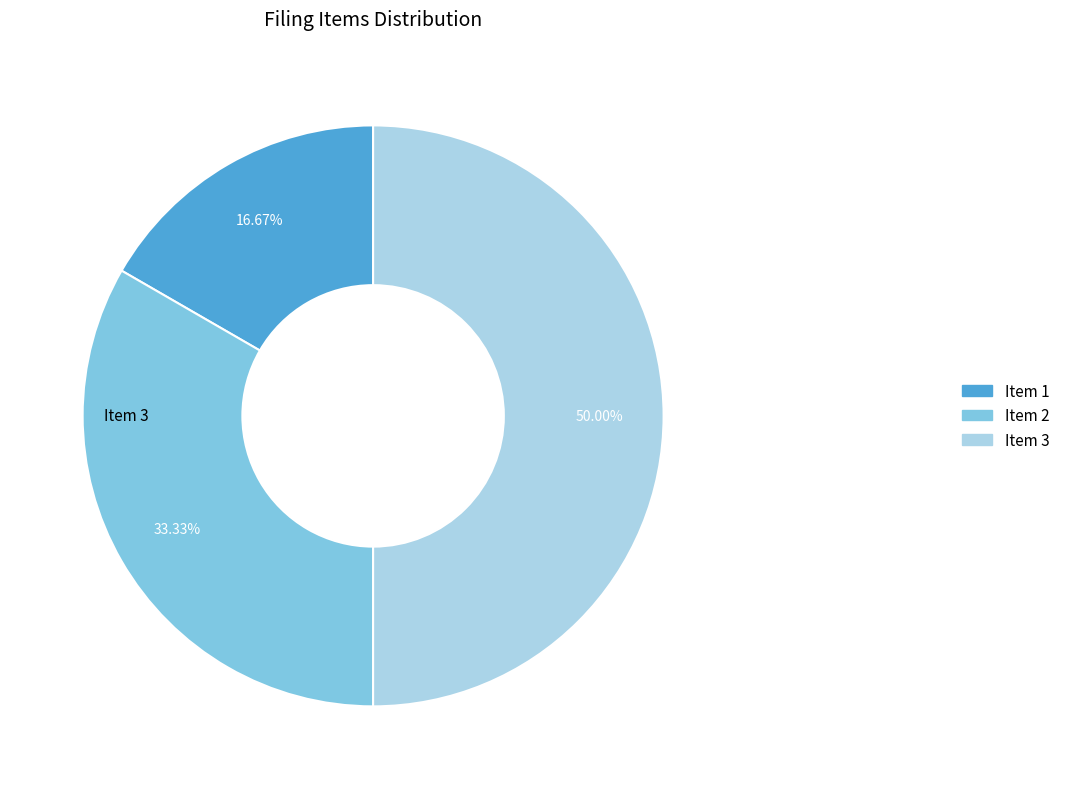

The Item 2 slice represents 25% of the pie. True or false?

False